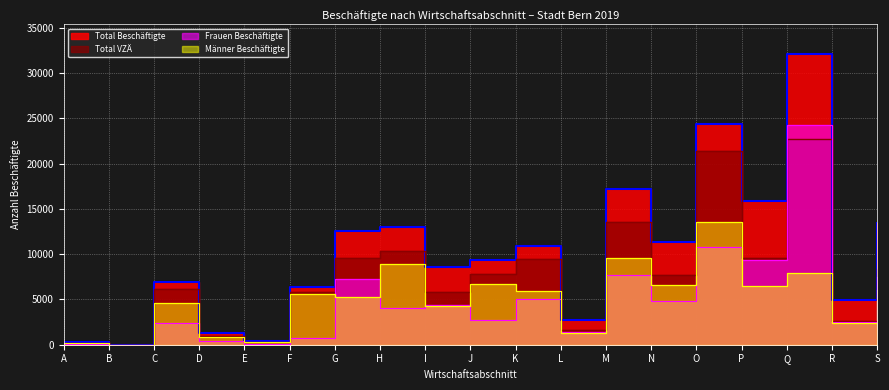

What is the total value across all series at D?

3670